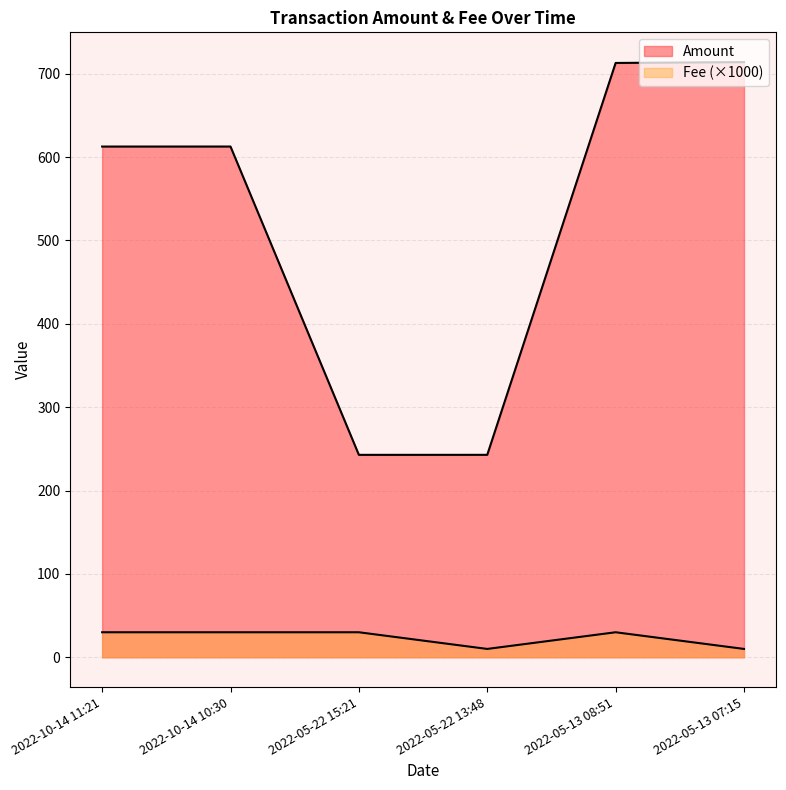

True or false: Fee and Amount intersect in this chart.

False